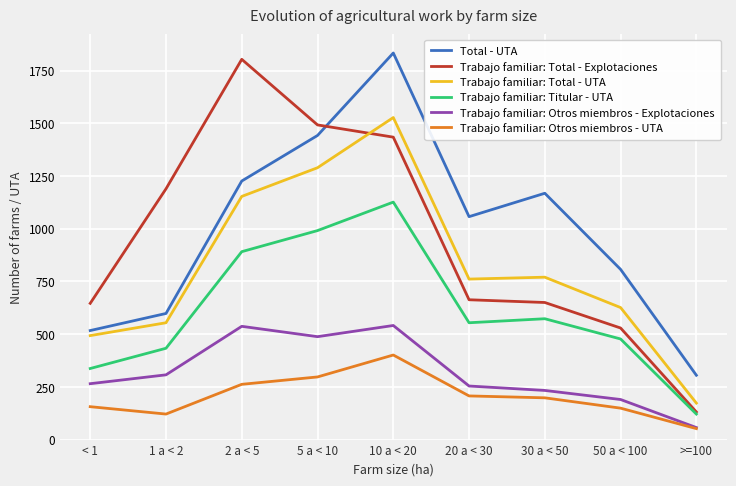

Which category has the lowest value in the Trabajo familiar: Otros miembros - Explotaciones series?

>=100